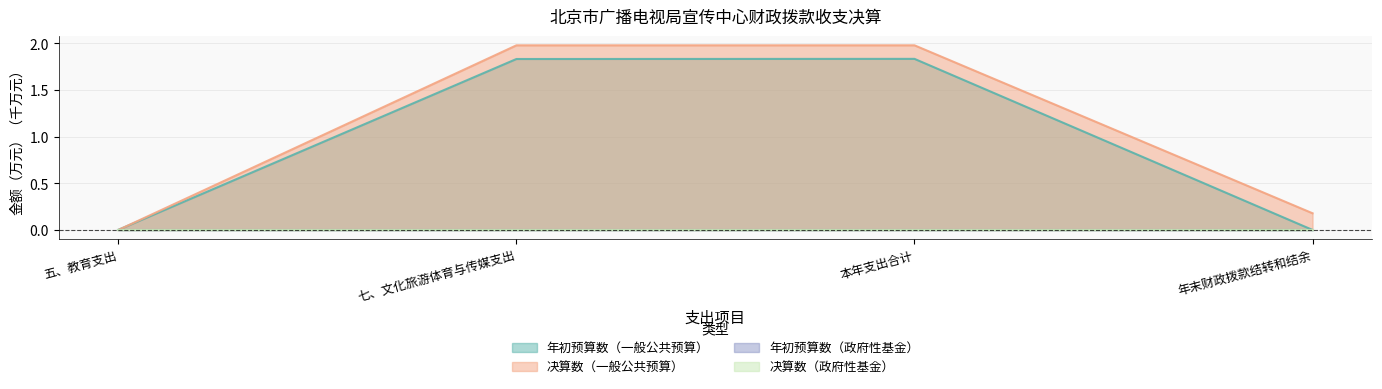

Count the number of categories in the chart.

4